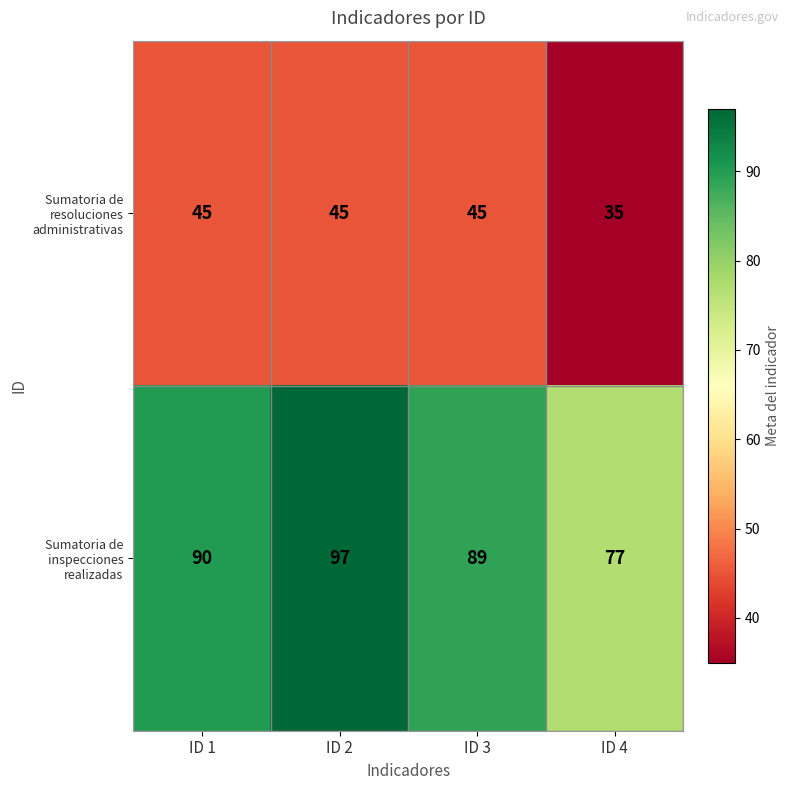

List the series in order of their overall mean, highest first.

Sumatoria de inspecciones realizadas, Sumatoria de resoluciones administrativas